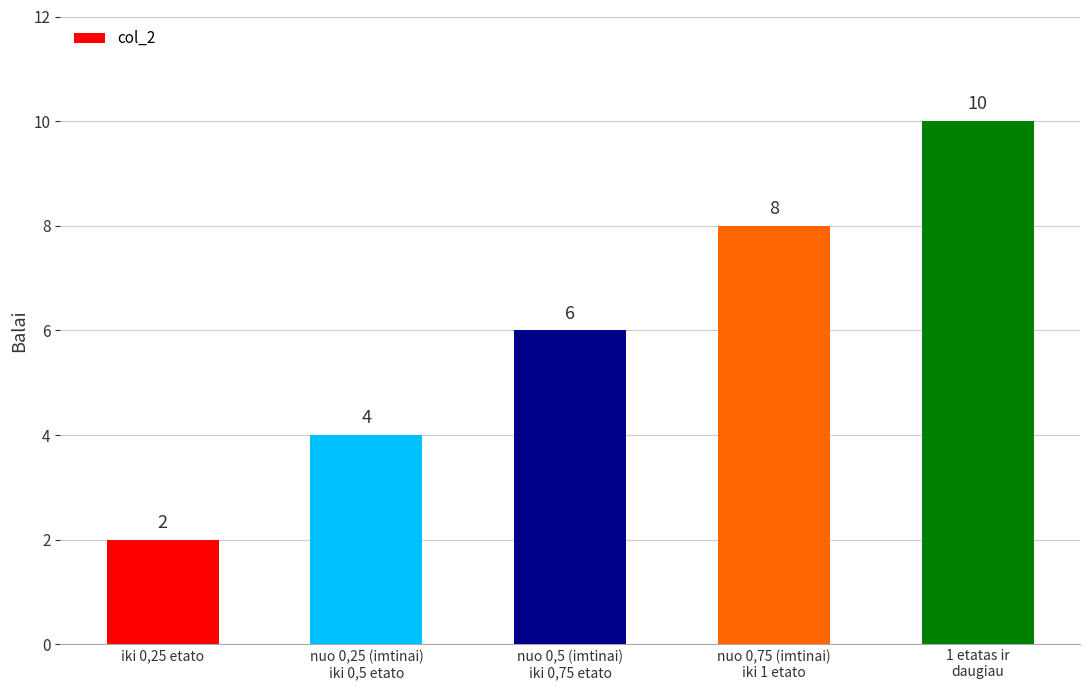

How many data points are less than 6?

2